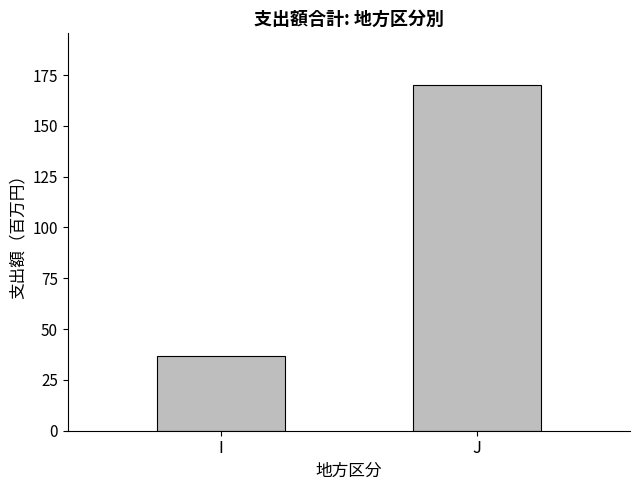

What is the change in value from I to J?

+133.4